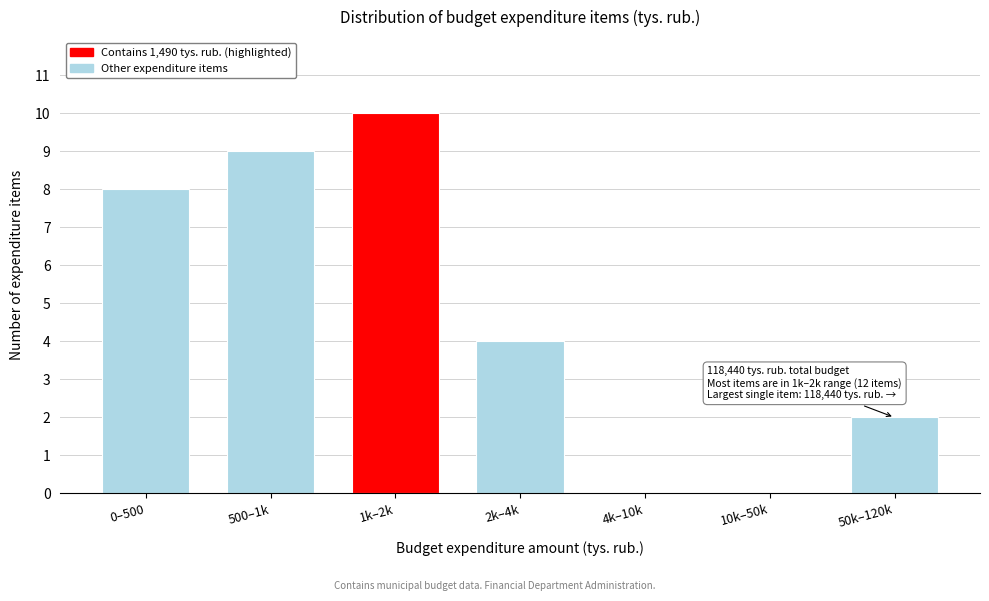

Reading left to right, list all the values displayed in this chart.

0–500=8	500–1k=9	1k–2k=10	2k–4k=4	4k–10k=0	10k–50k=0	50k–120k=2